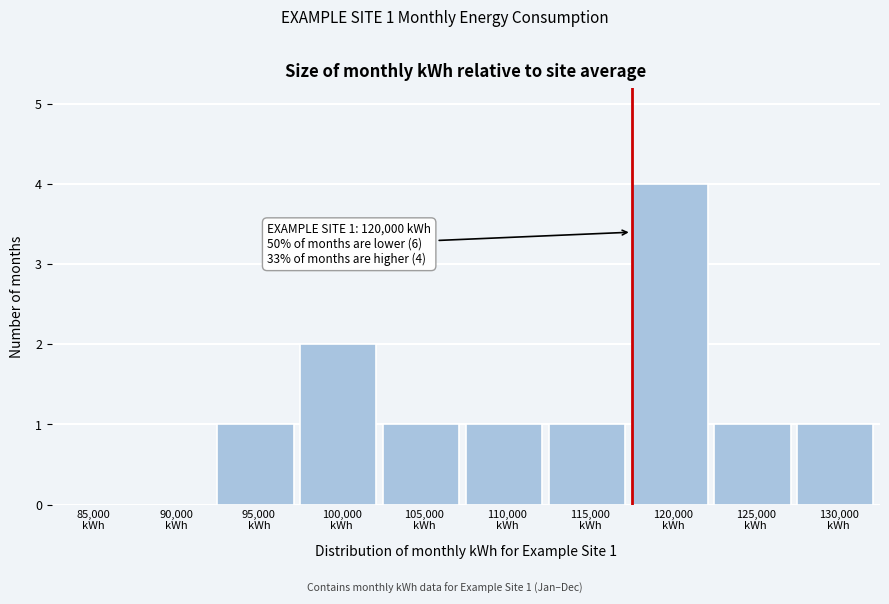

What is the maximum value shown in the chart?

4